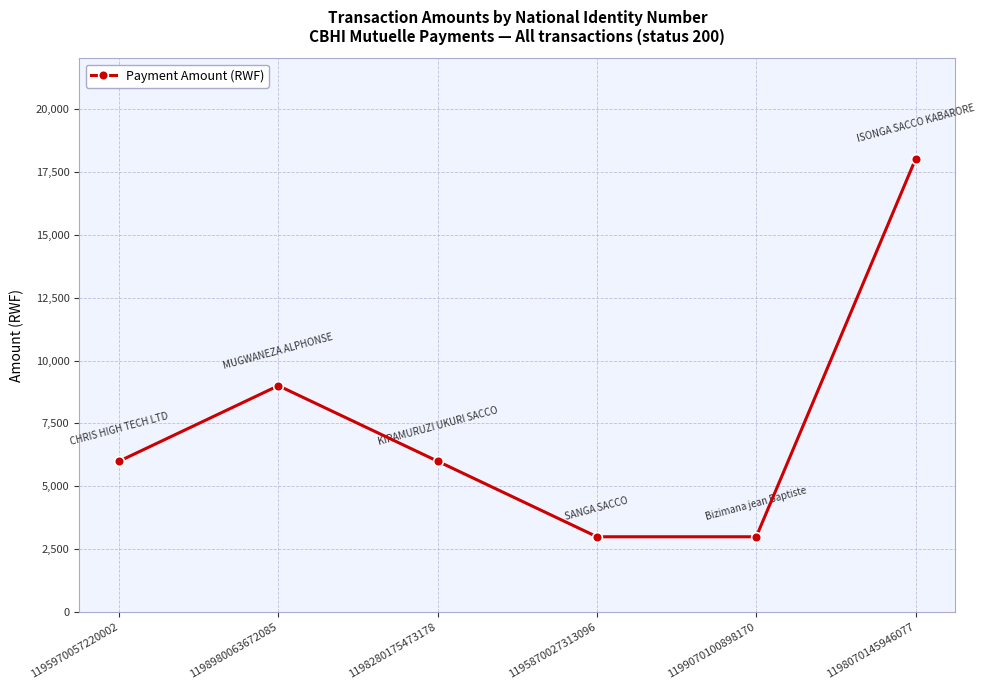

How many categories are shown in the chart?

6